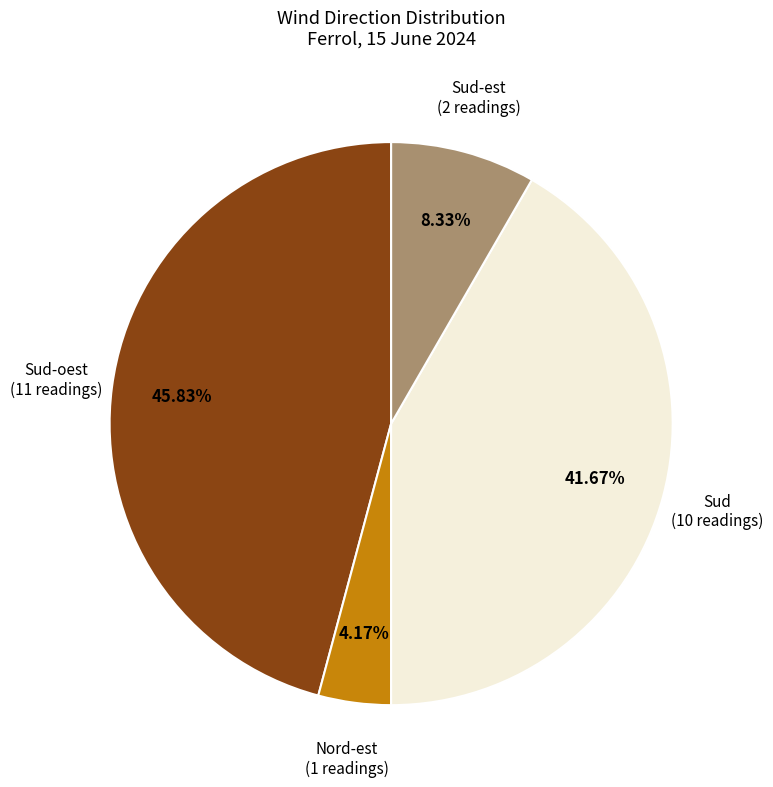

Count the number of slices in the pie.

4